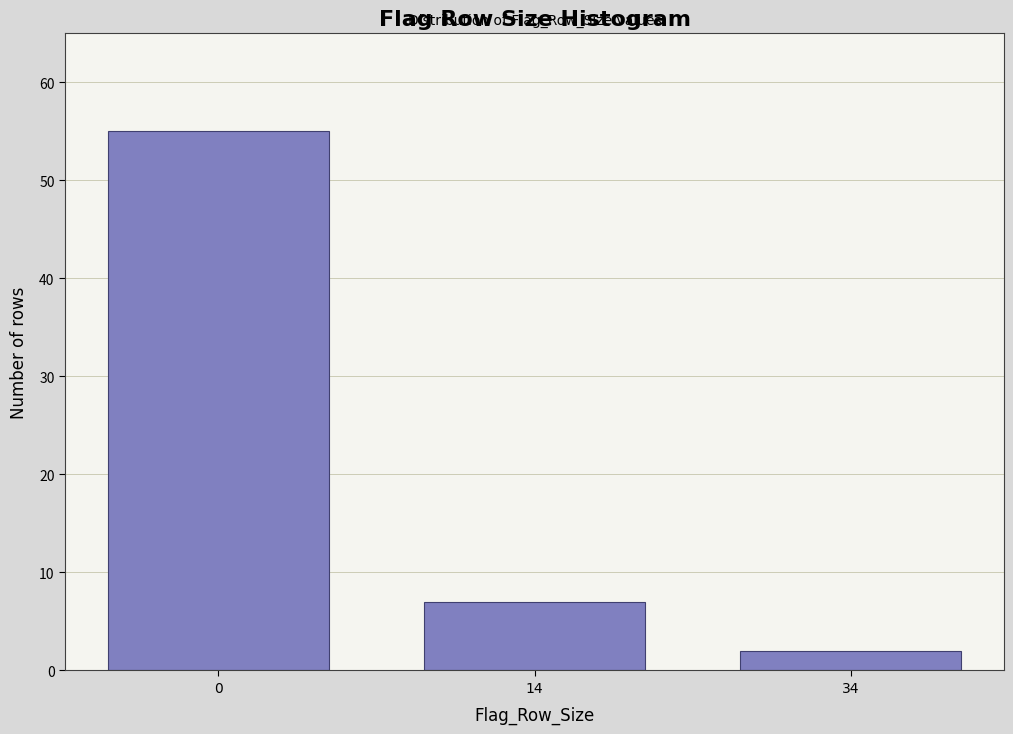

Reading right to left, extract all data points from this chart.

2	7	55